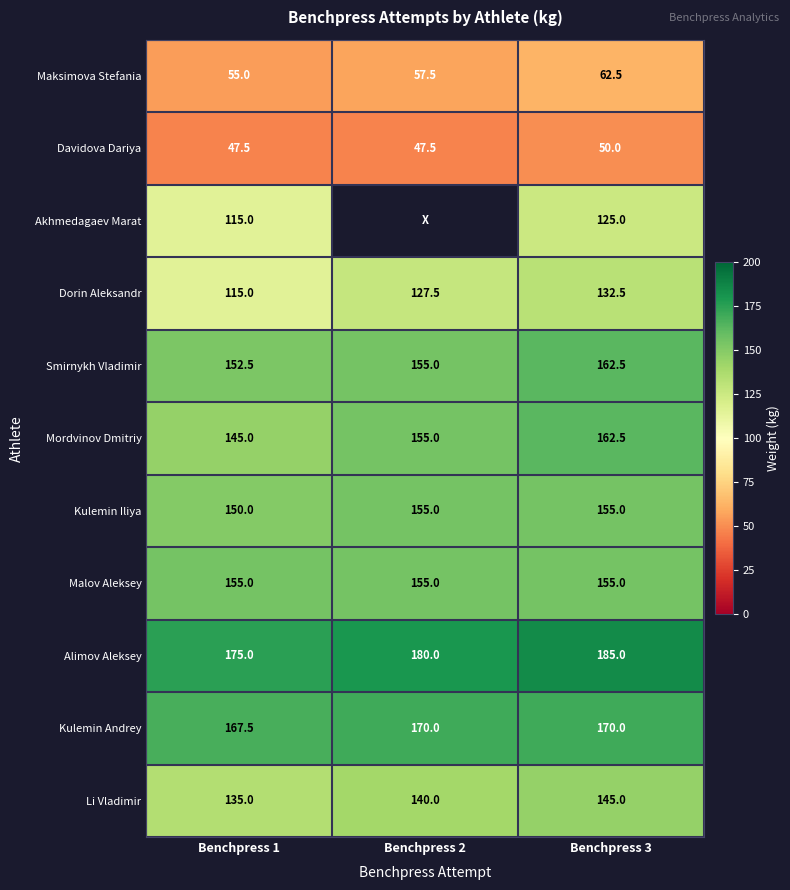

What is the total value across all series at Benchpress 3?

1505.0